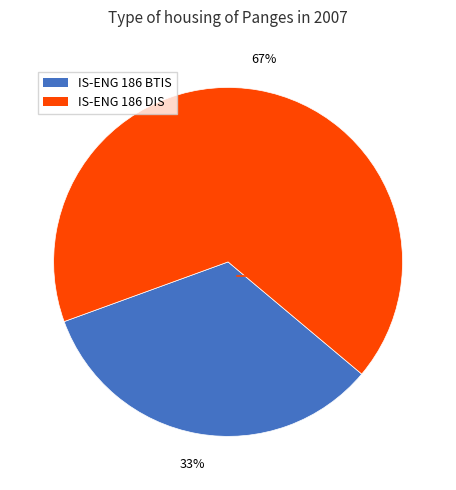

Which slice is the largest?

IS-ENG 186 DIS